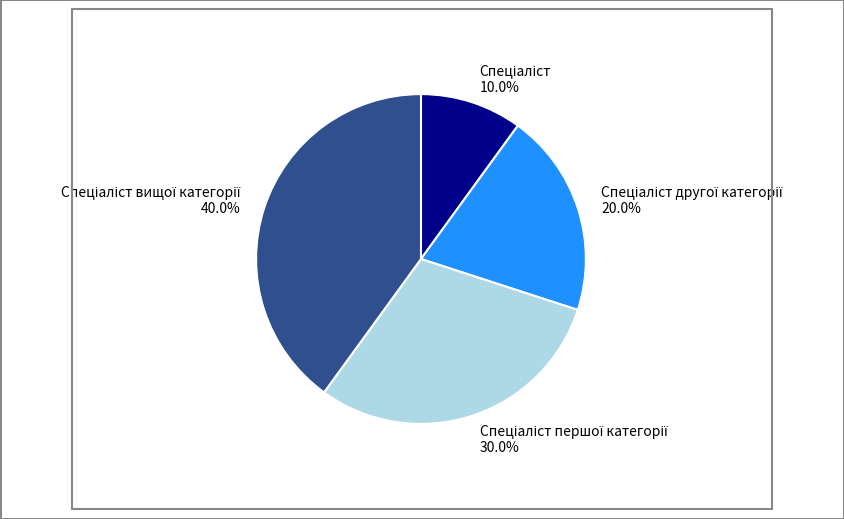

Is there a majority slice in this chart?

No